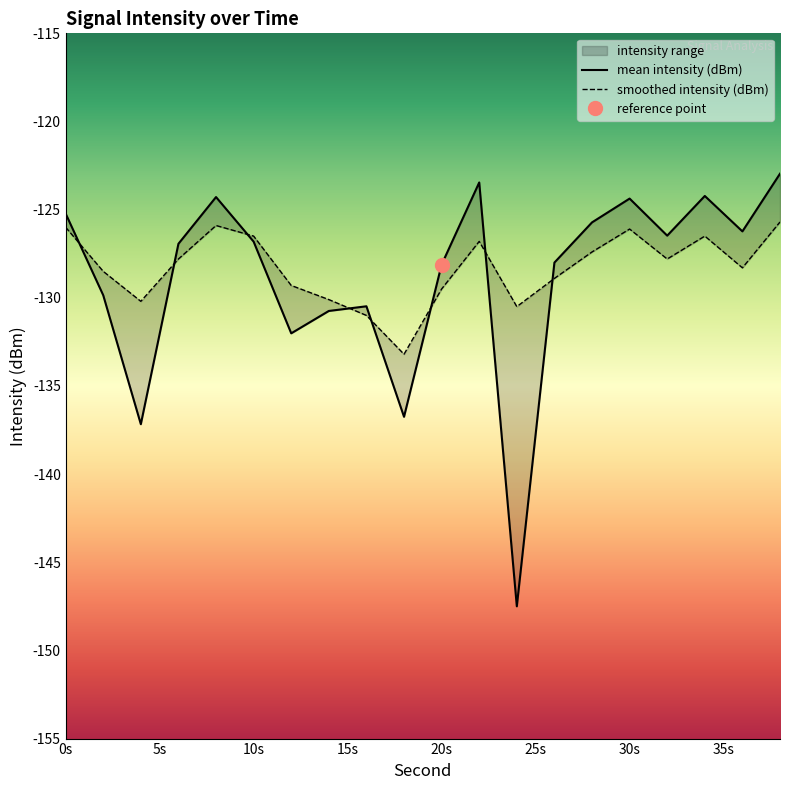

Reading left to right, list all the values displayed in this chart.

mean_intensity: -125.2	-129.9	-137.2	-126.9	-124.3	-126.8	-132.0	-130.7	-130.5	-136.7	-128.1	-123.5	-147.5	-128.0	-125.7	-124.4	-126.5	-124.2	-126.2	-123.0
smoothed_intensity: -126.0	-128.5	-130.2	-127.8	-125.9	-126.5	-129.3	-130.1	-131.0	-133.2	-129.5	-126.8	-130.5	-128.9	-127.4	-126.1	-127.8	-126.5	-128.3	-125.7